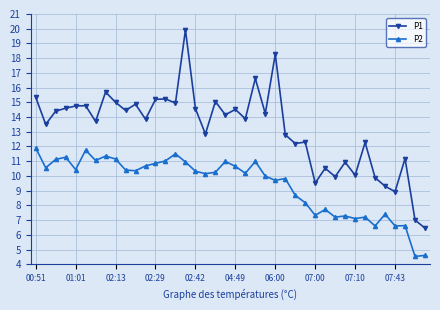

Which series has the widest spread of values?

P1